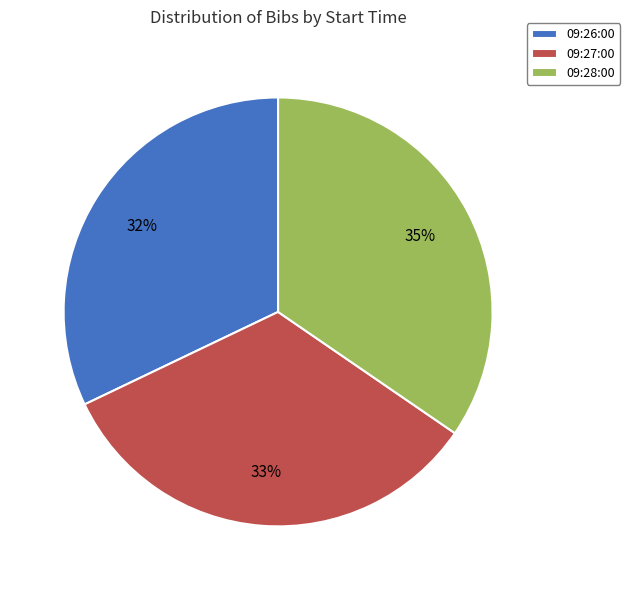

To the nearest percent, what percentage of the pie is 09:26:00?

32%